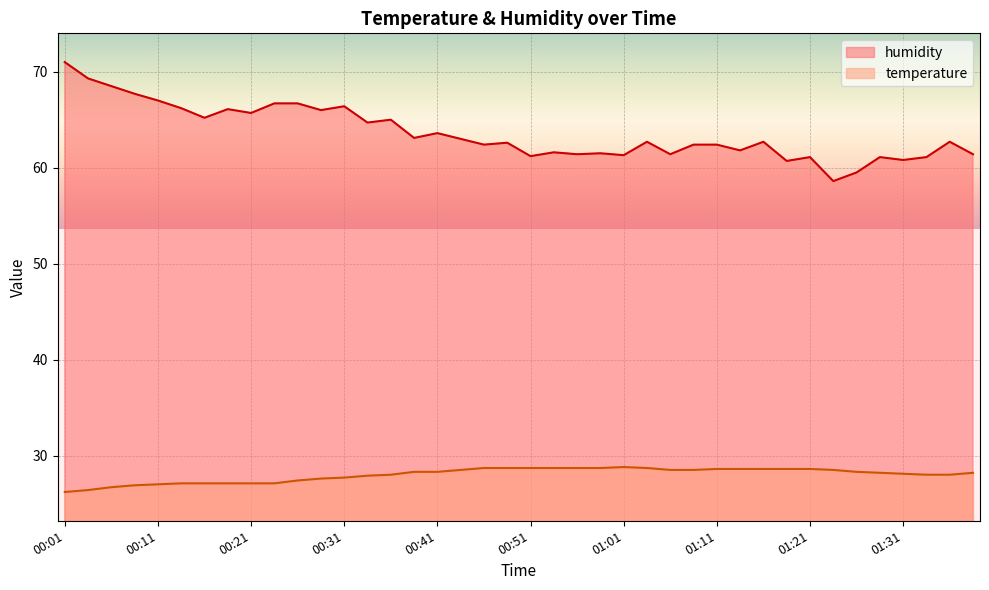

Which series has the largest total across all categories?

humidity